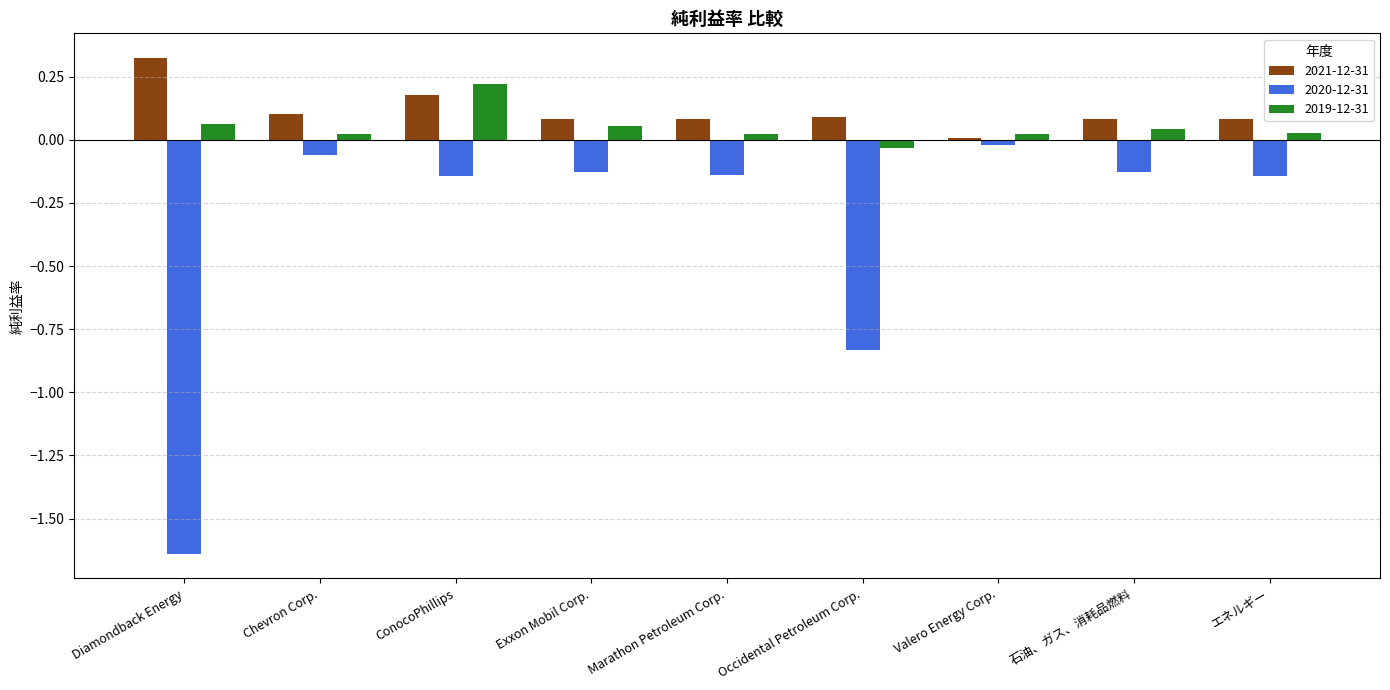

What is the difference between the highest and lowest values at ConocoPhillips?

0.4